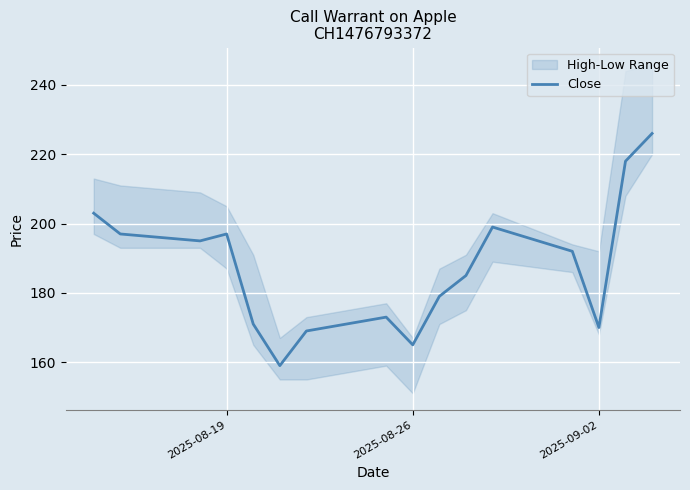

What is the average value?

187